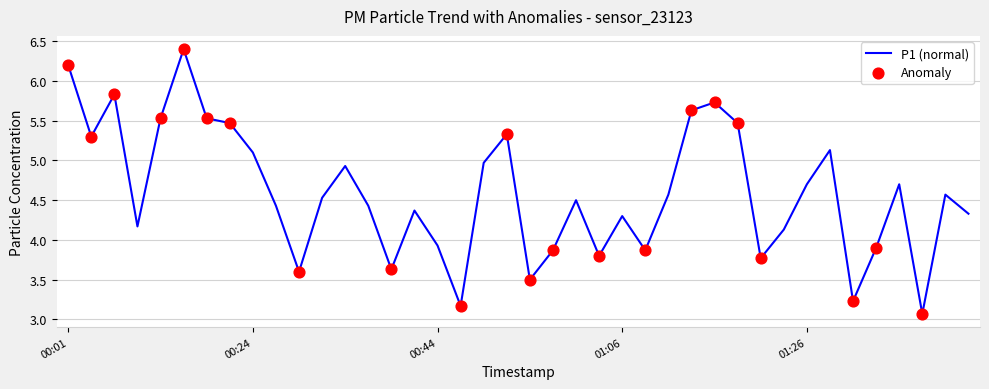

What is the difference between the maximum and minimum values?

3.3